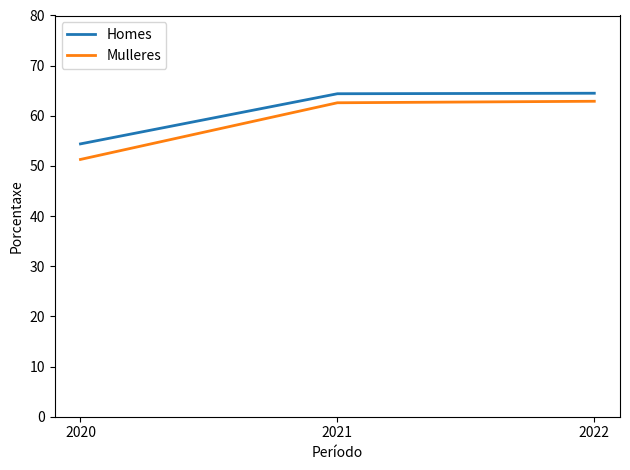

What is the difference between the second highest and minimum values in the Mulleres series?

11.3